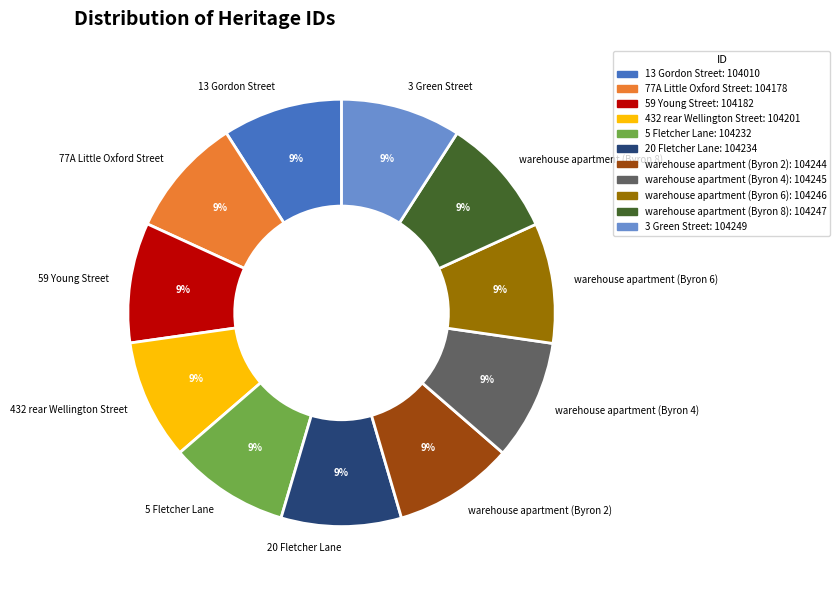

Do 13 Gordon Street and 5 Fletcher Lane together represent more than half of the pie?

No